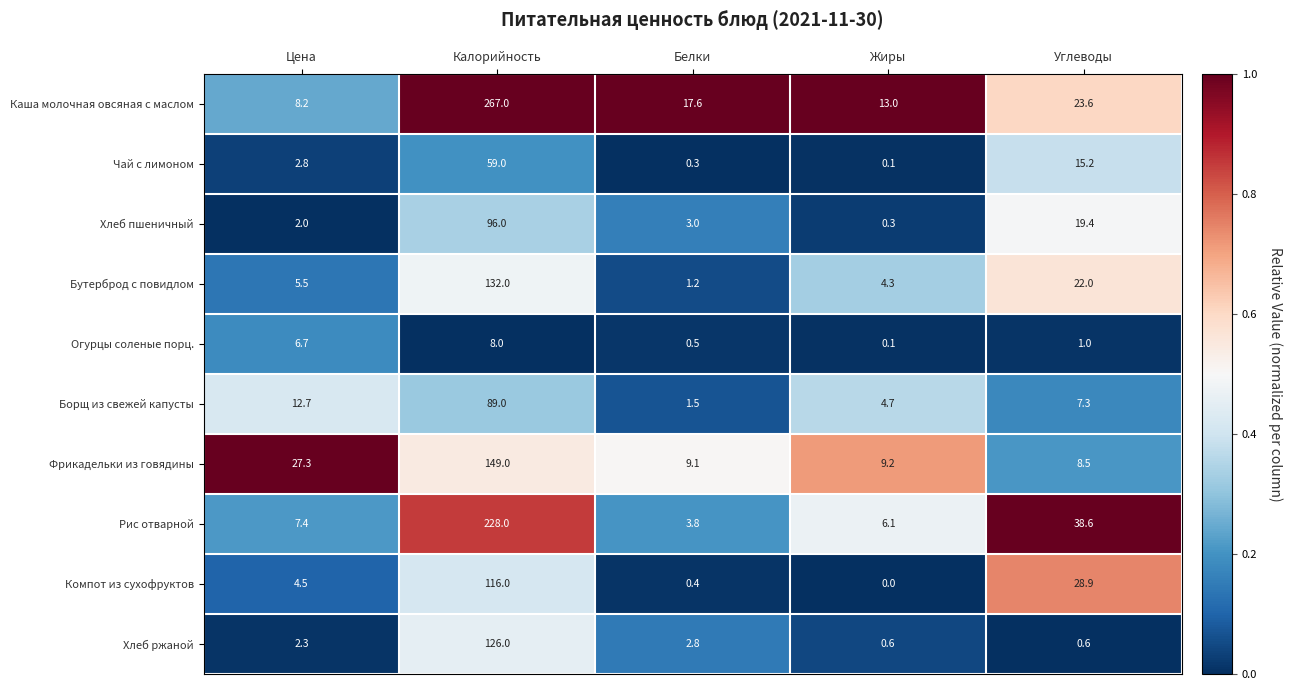

The Борщ из свежей капусты series shows 4.7 at Жиры. True or false?

True